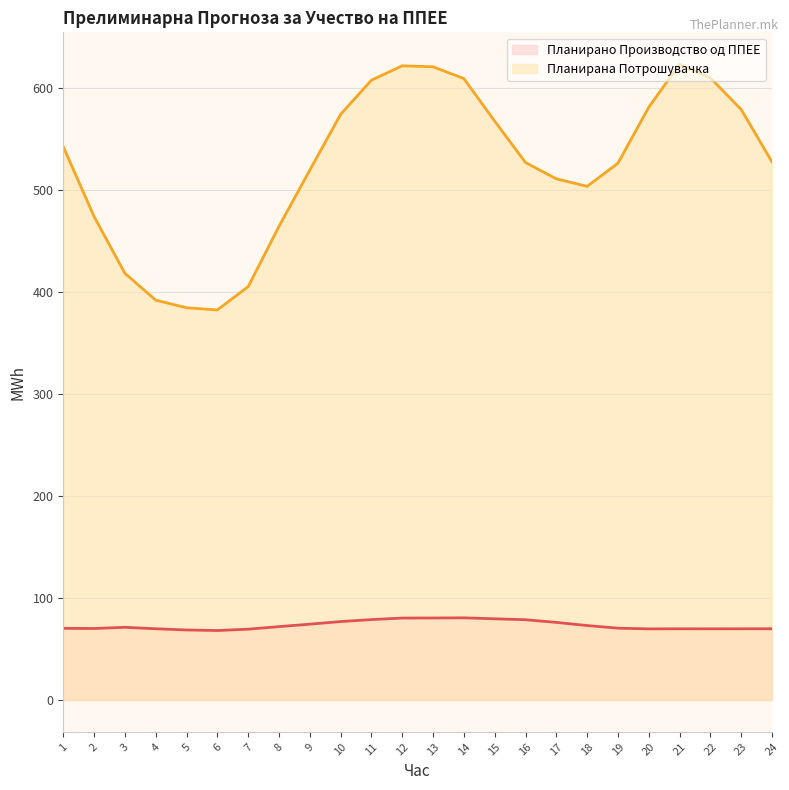

True or false: Планирана Потрошувачка has a value of 388.0 at 15.

False